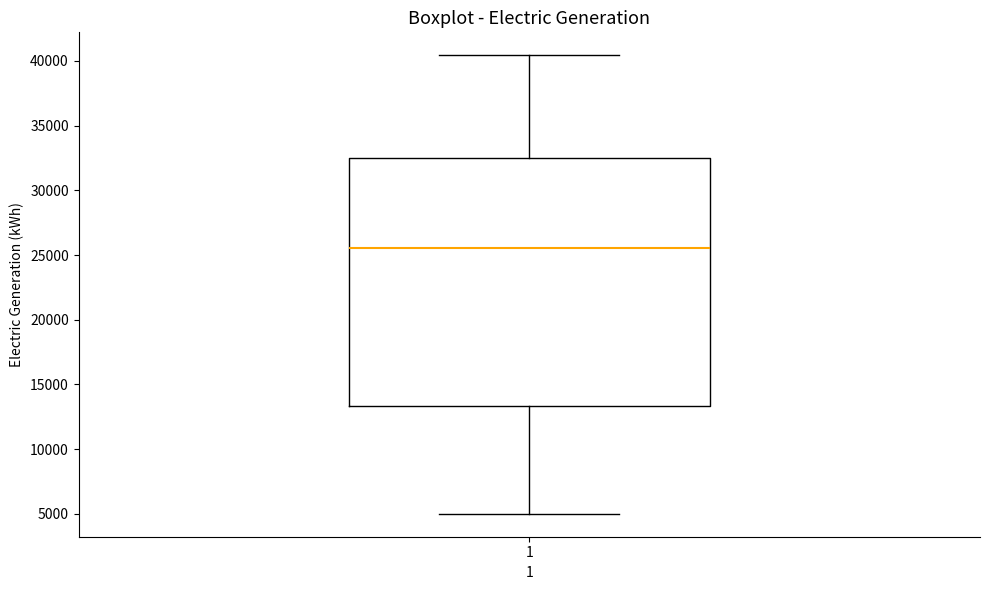

Where does the median line of the box at x = 1 sit on the y-axis? The values are not printed on the chart, so give them approximately, as read against the axis.

25500